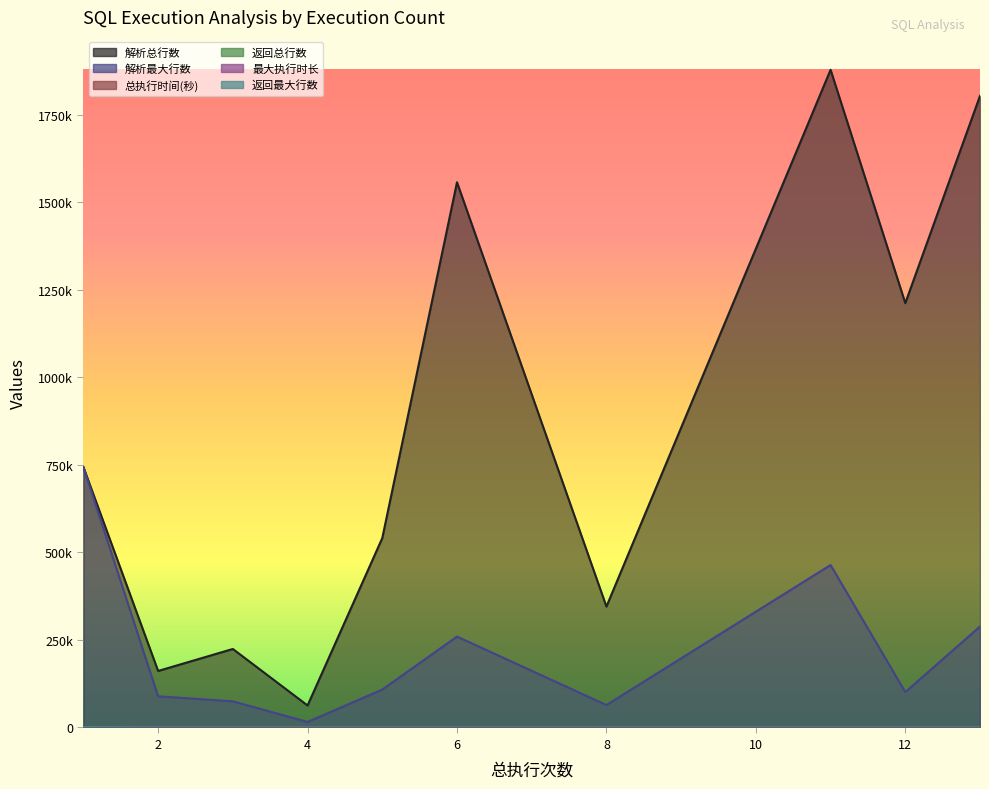

Is the value of 返回最大行数 at 12 greater than the value of 返回总行数 at 6?

No